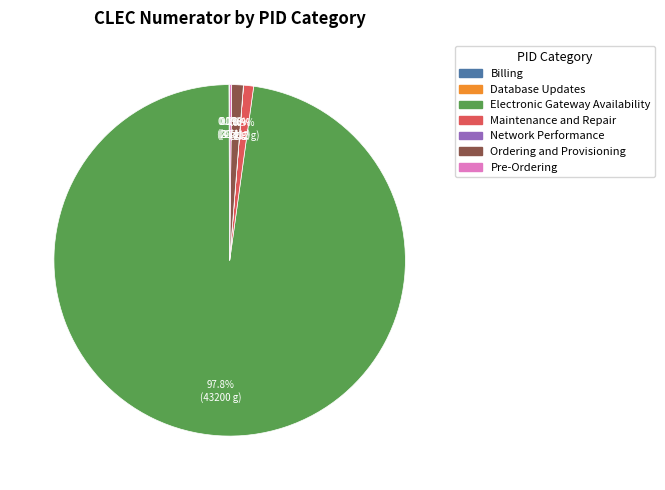

What is the majority slice?

Electronic Gateway Availability